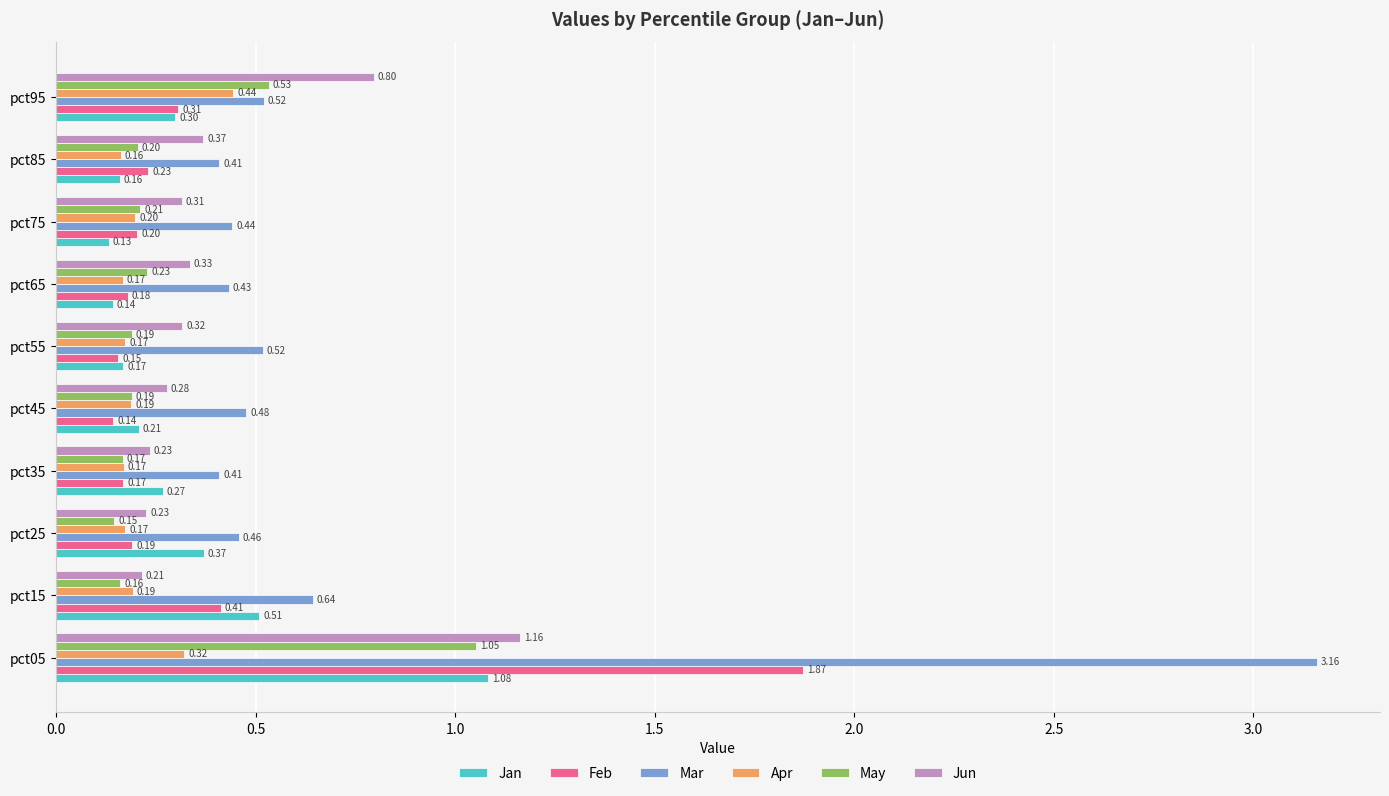

At how many categories does at least one series exceed 0?

10